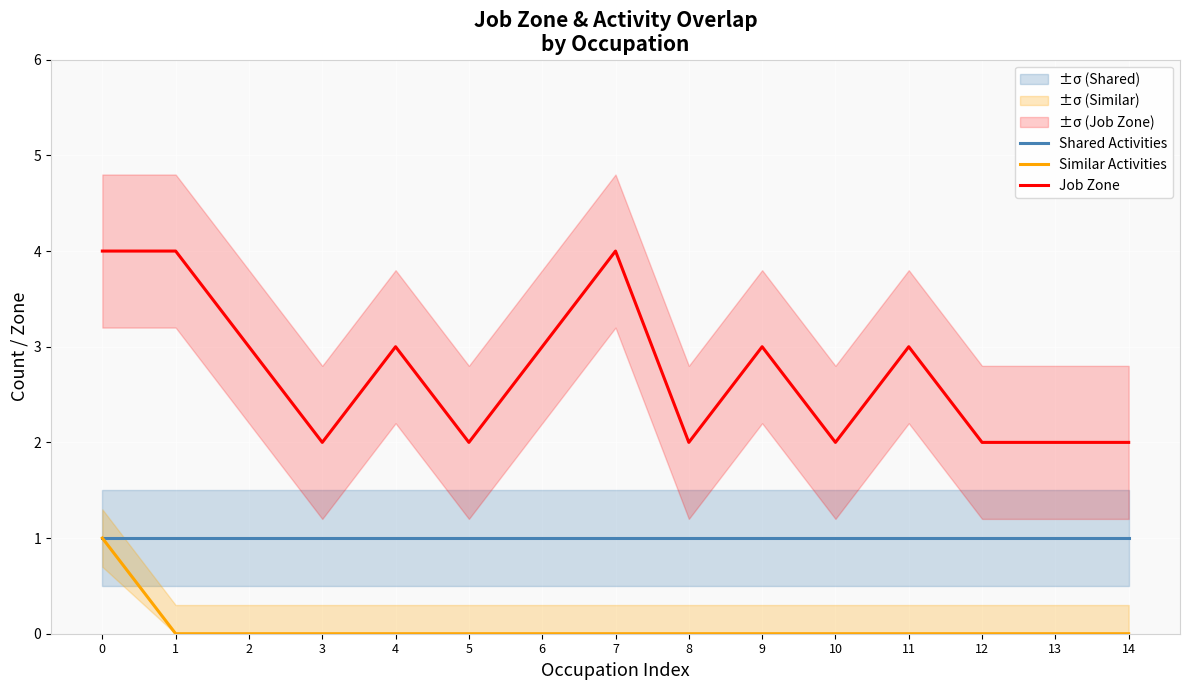

True or false: Similar Activities and Shared Activities cross at least once.

False